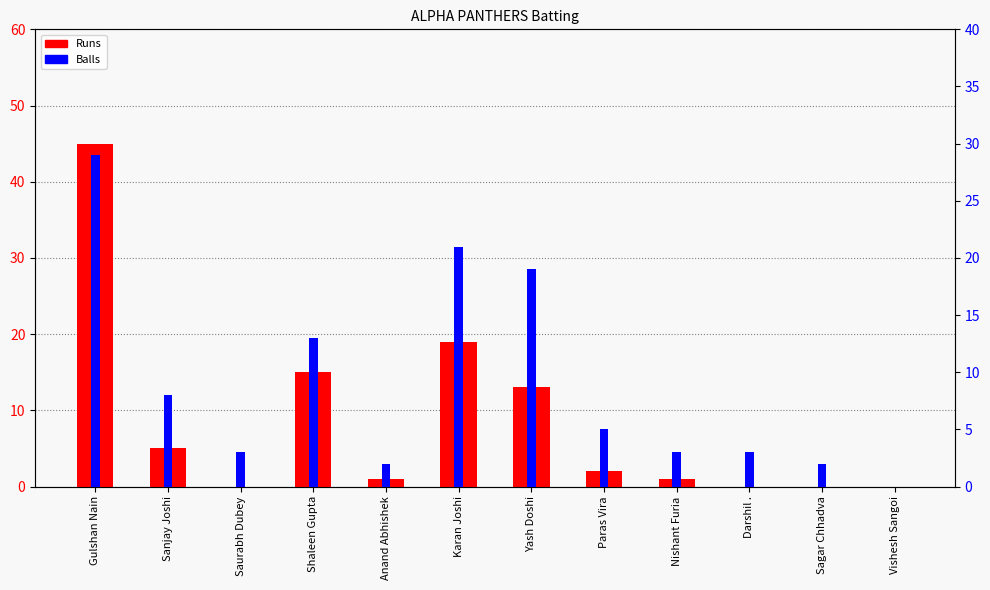

The Balls series shows 2 at Anand Abhishek. True or false?

True